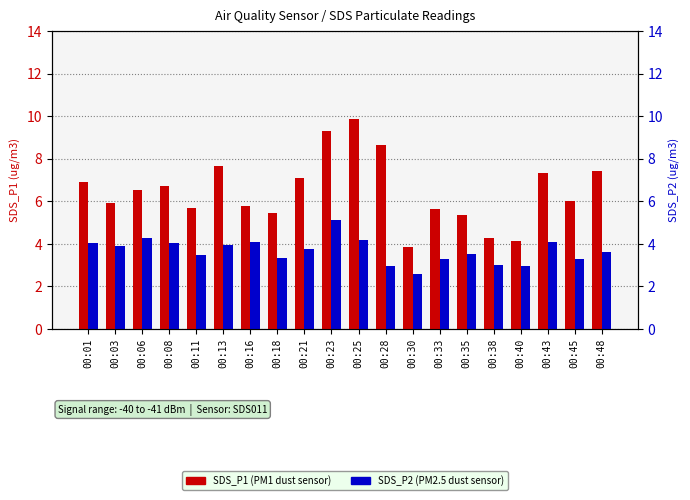

What is the difference between the maximum and minimum values in the SDS_P1 series?

6.0